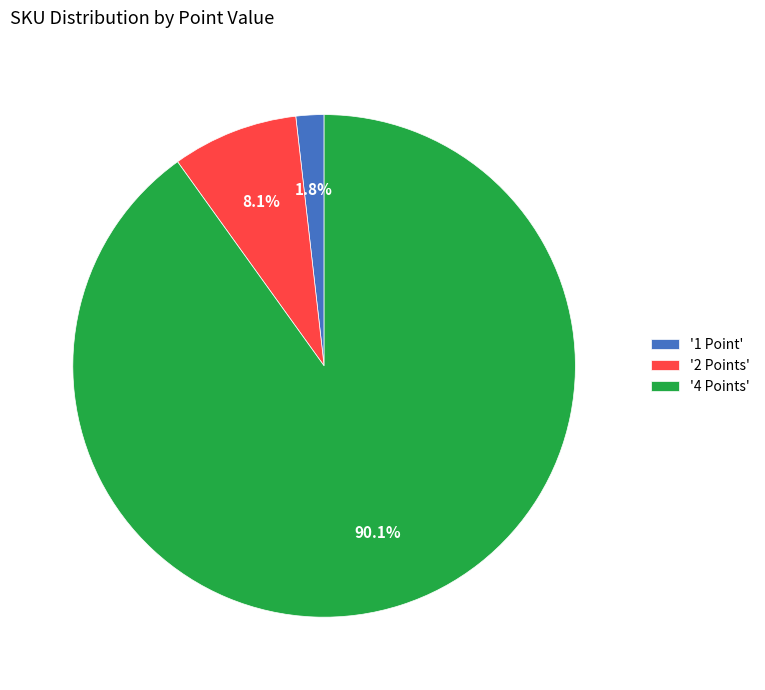

Is there a majority slice in this chart?

Yes